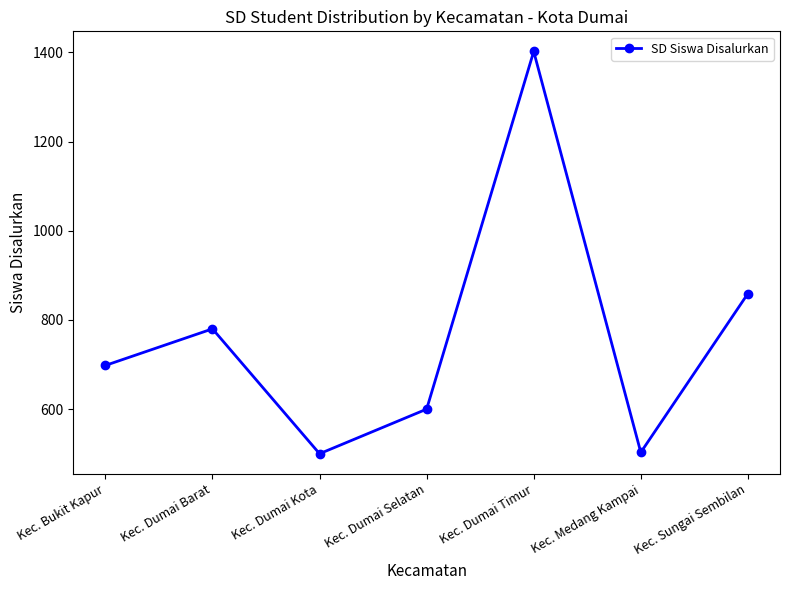

At which category does the data reach its first local peak?

Kec. Dumai Barat